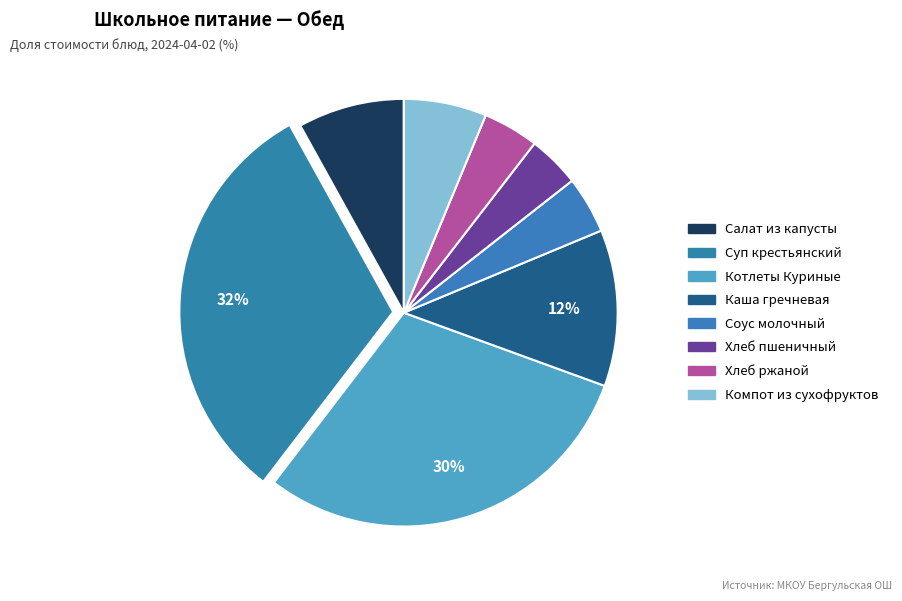

How many slices are in this pie chart?

8